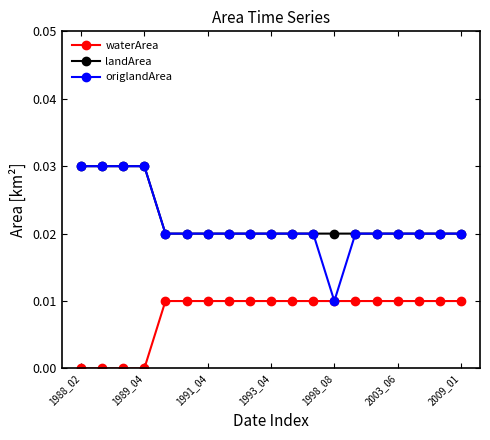

True or false: landArea and waterArea intersect in this chart.

False